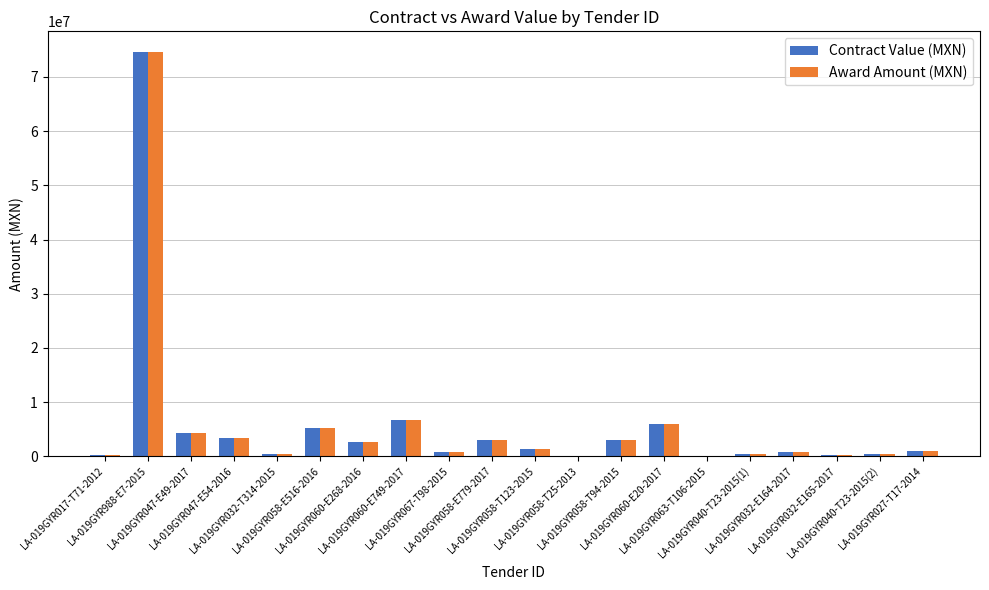

How many groups of bars are there?

20